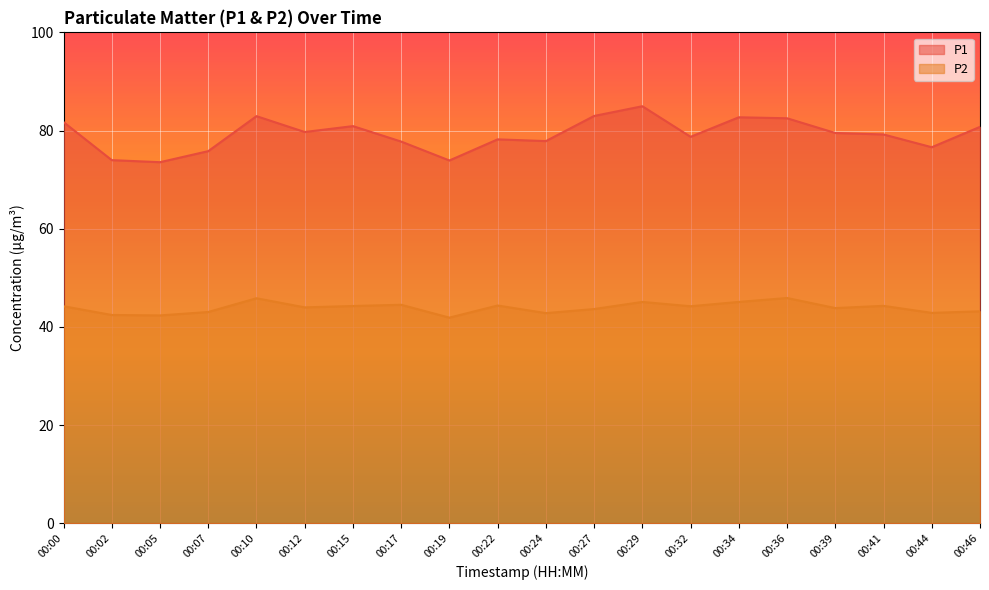

How many lines are shown in the chart?

2